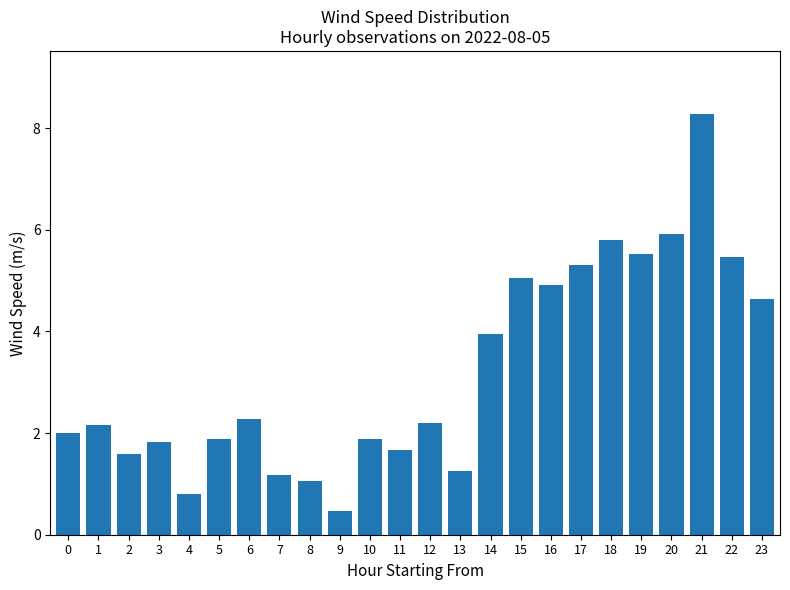

Which has a higher value, 23 or 8?

23